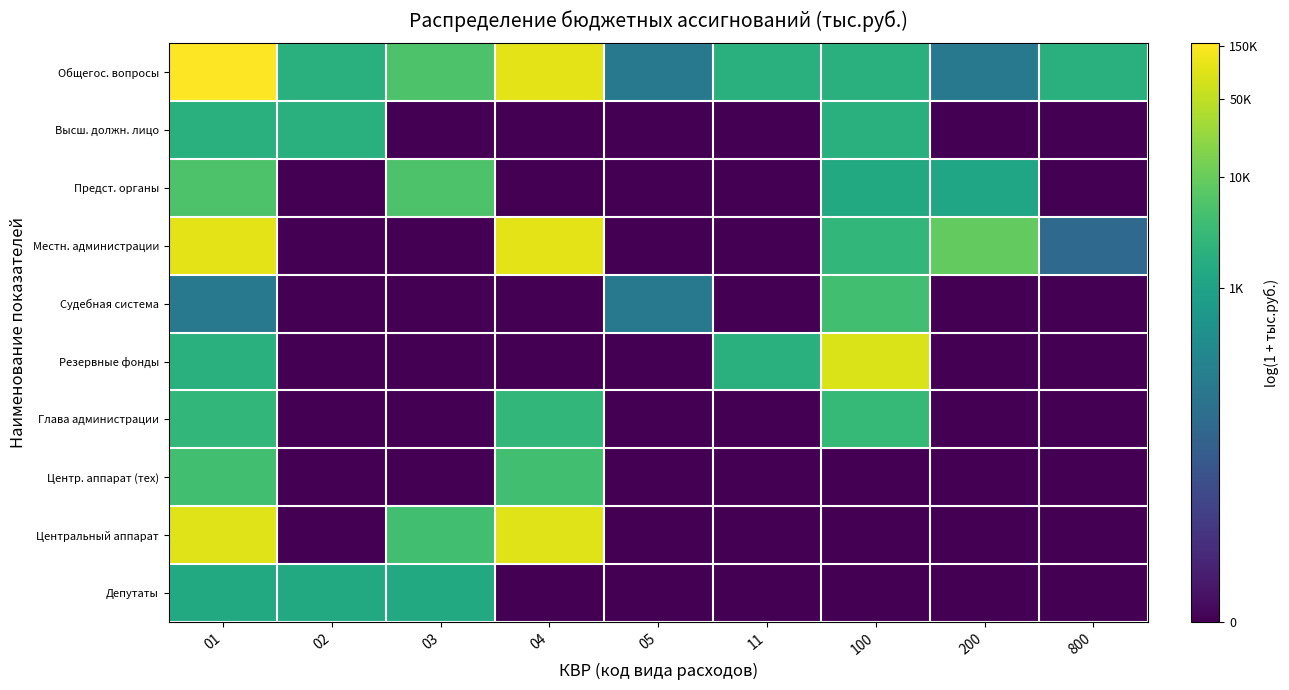

Rank the series at 800 from lowest to highest value.

Высш. должн. лицо, Предст. органы, Судебная система, Резервные фонды, Глава администрации, Центр. аппарат (тех), Центральный аппарат, Депутаты, Местн. администрации, Общегос. вопросы